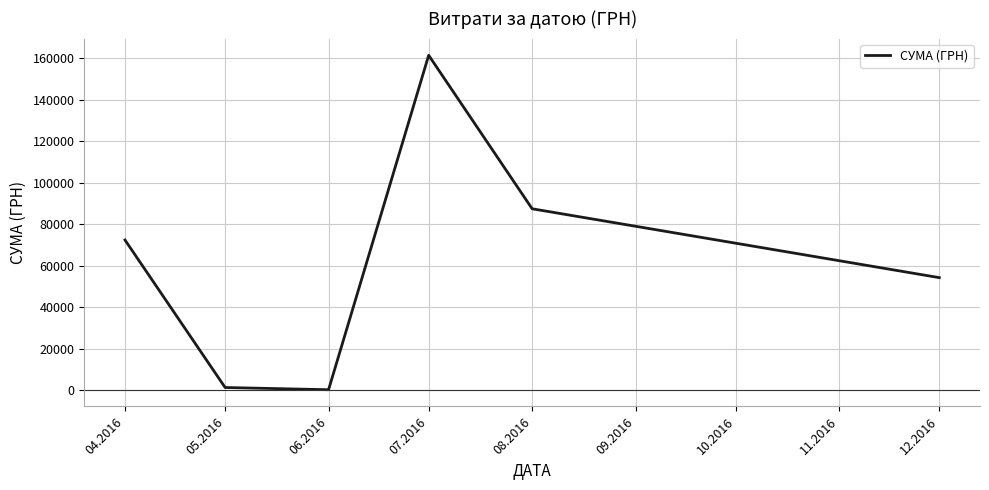

What is the sum of all values?

377077.4